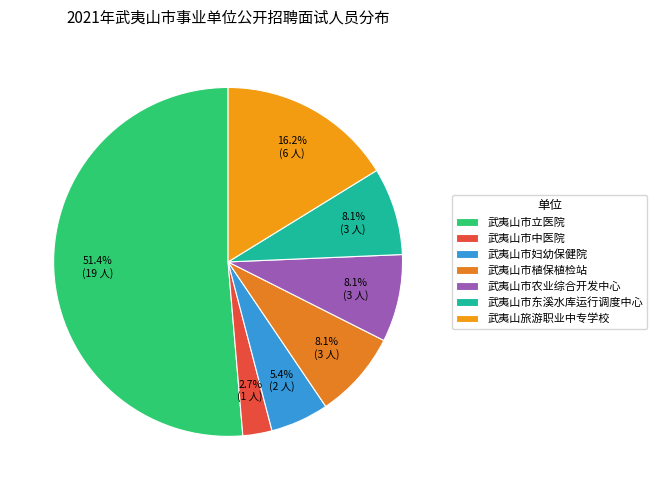

Count the number of slices in the pie.

7